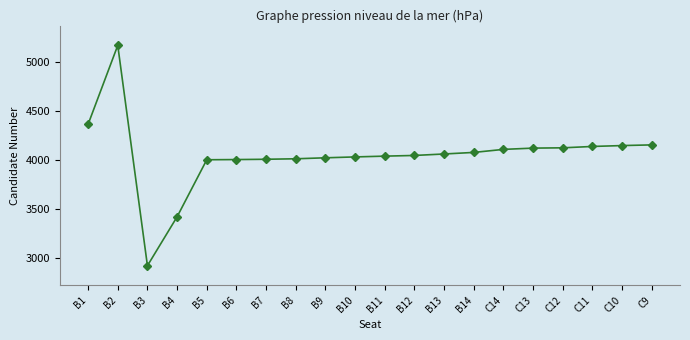

Count the number of categories in the chart.

20